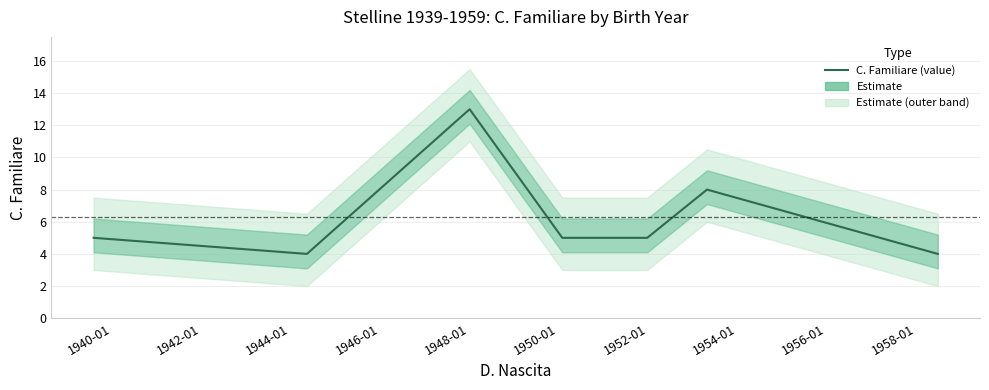

What is the smallest value displayed?

4